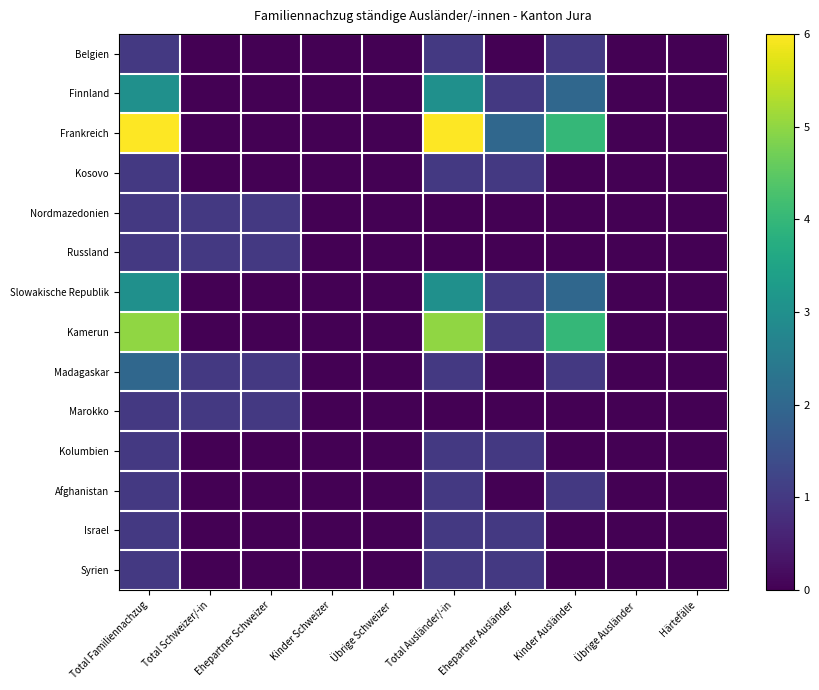

At how many categories does at least one series exceed 3?

3